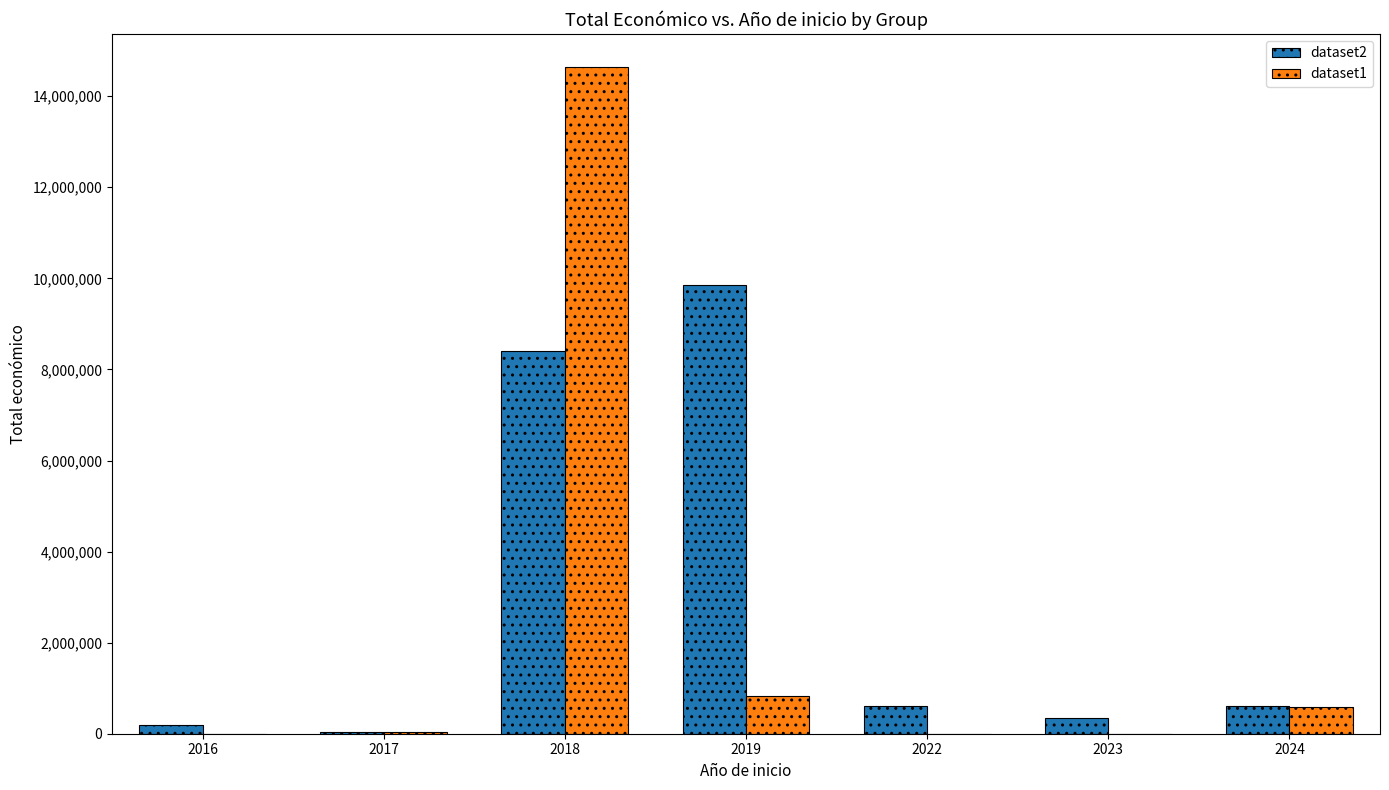

What are all the series names shown in the legend?

dataset2, dataset1